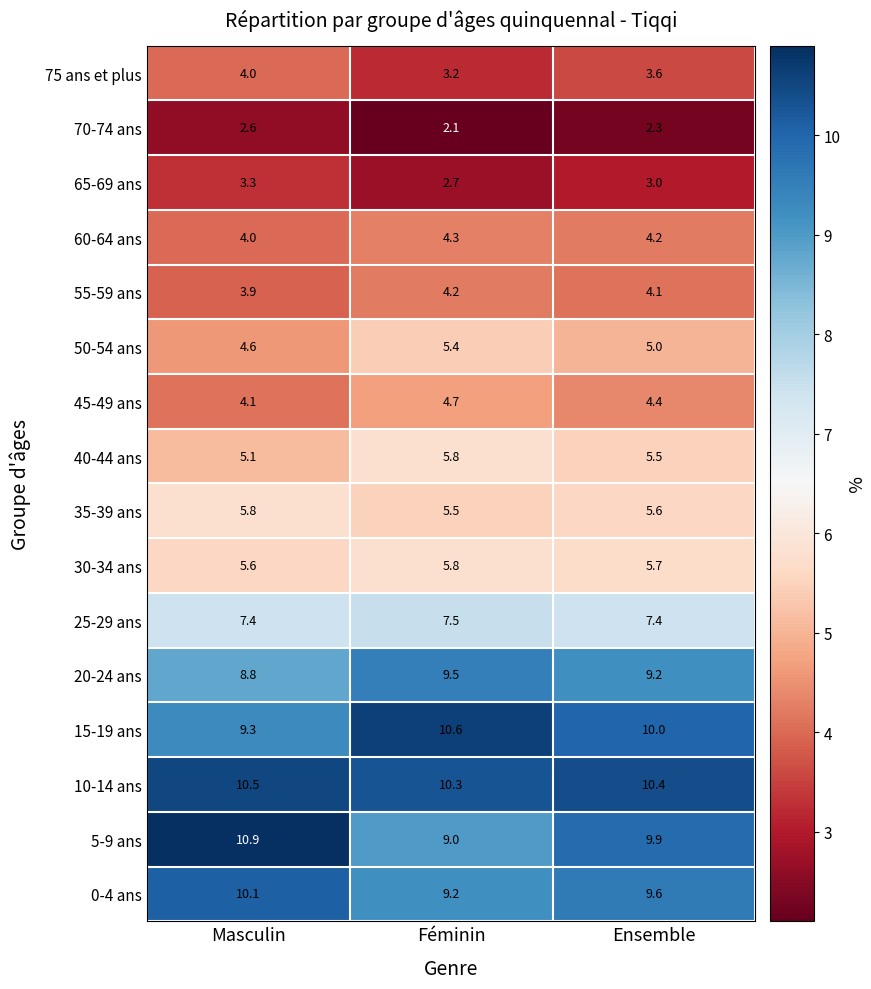

What is the average value of the 25-29 ans series?

7.4